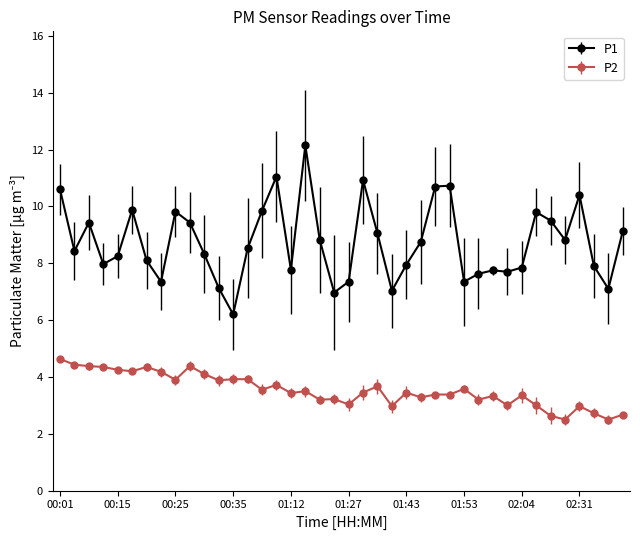

True or false: P1 and P2 intersect in this chart.

False